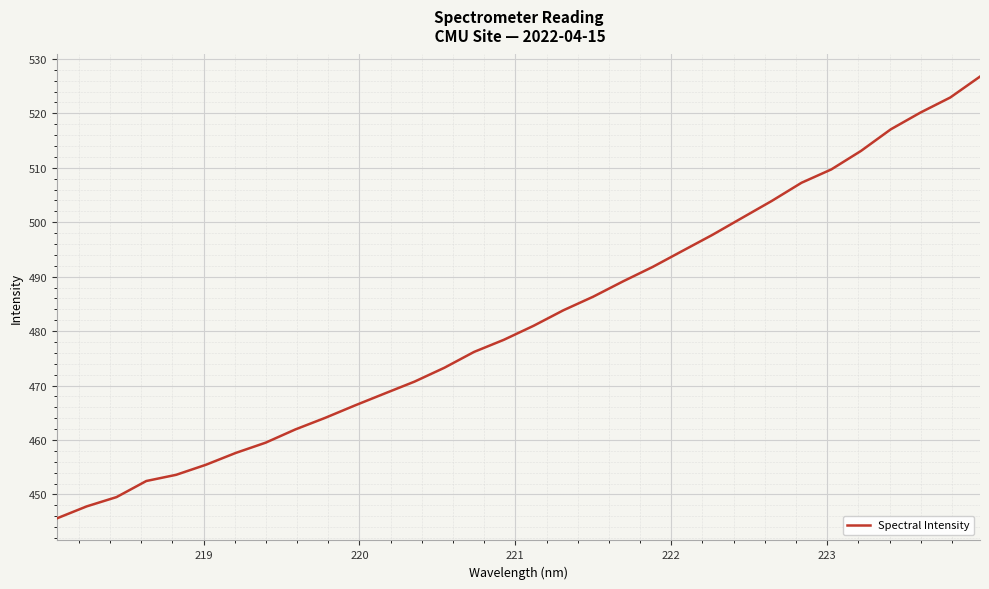

What is the difference between the maximum and minimum values?

81.1